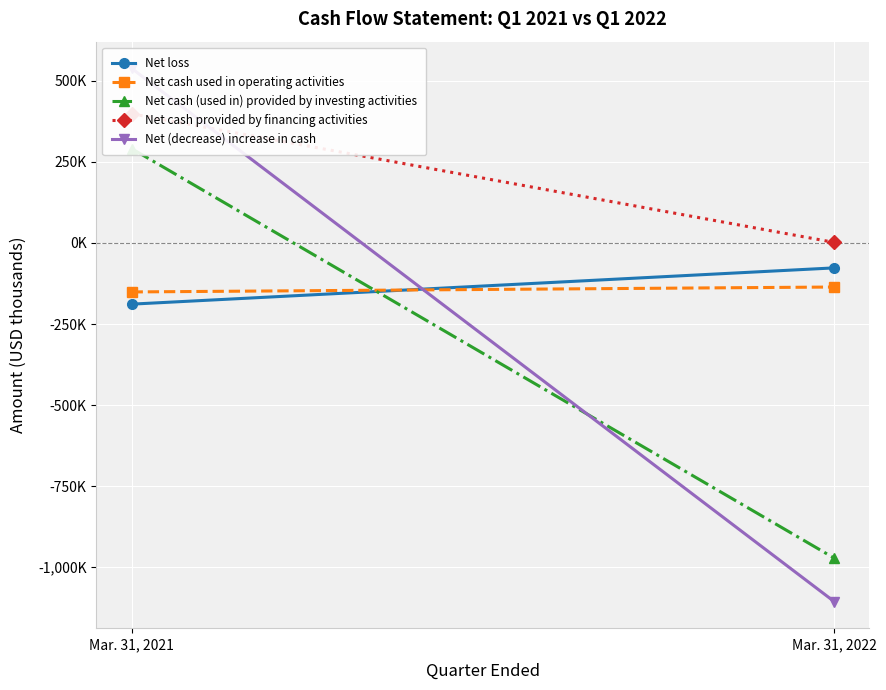

Rank the series by their maximum value, from highest to lowest.

Net (decrease) increase in cash, Net cash provided by financing activities, Net cash (used in) provided by investing activities, Net loss, Net cash used in operating activities